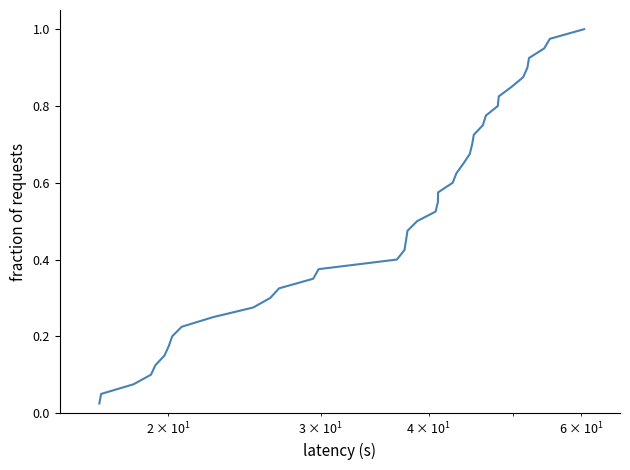

How many categories are shown in the chart?

40